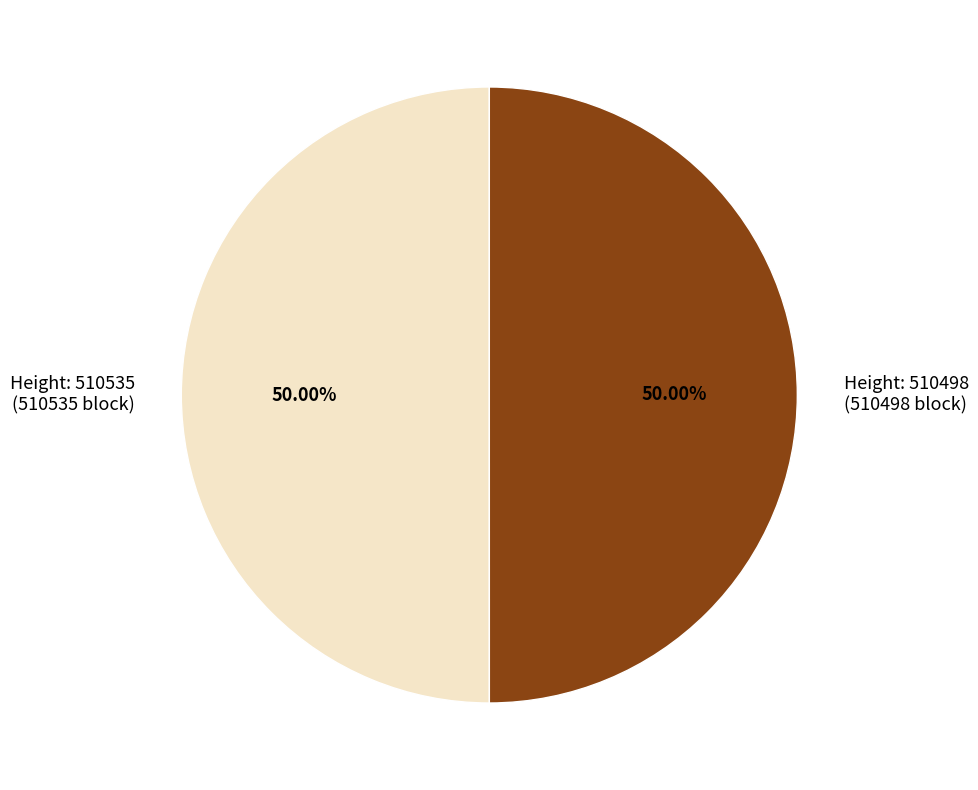

What is the ratio of the value at Height: 510535 (510535 block) to the value at Height: 510498 (510498 block)?

1.0